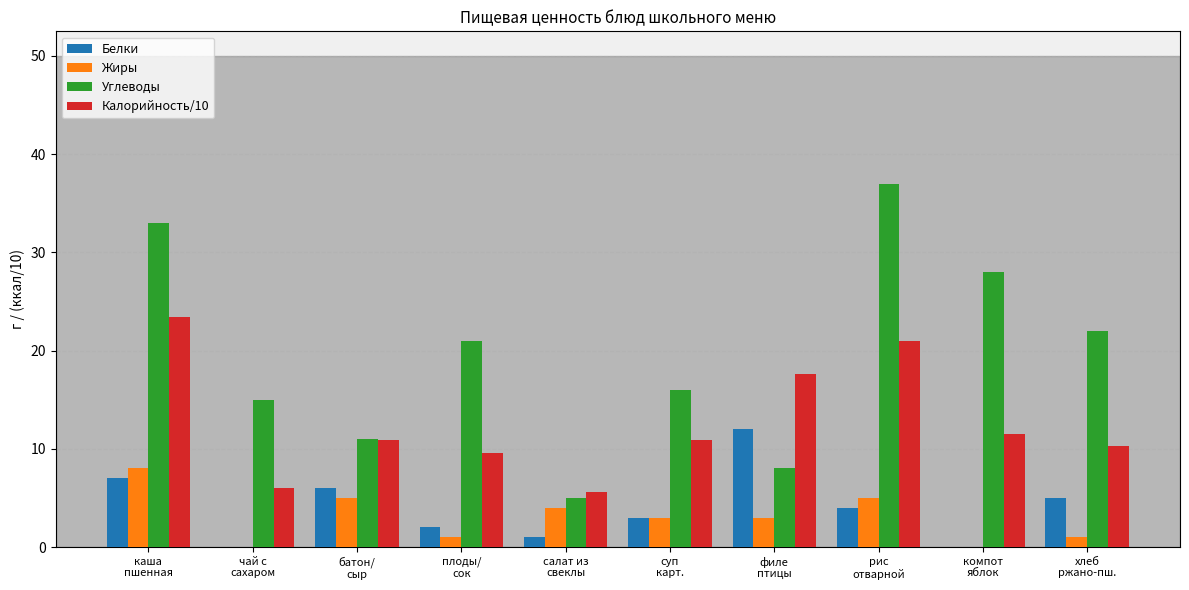

At which category is the sum across all series the highest?

каша
пшенная